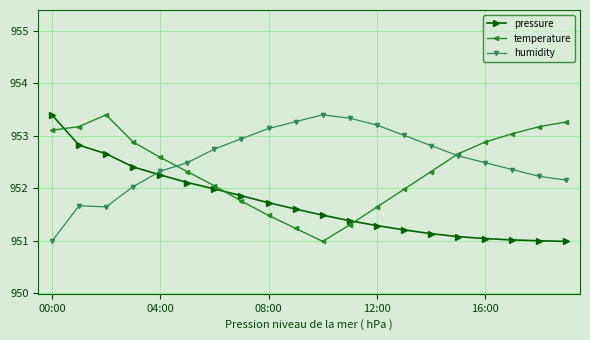

List the series in order of their overall mean, highest first.

humidity, temperature, pressure